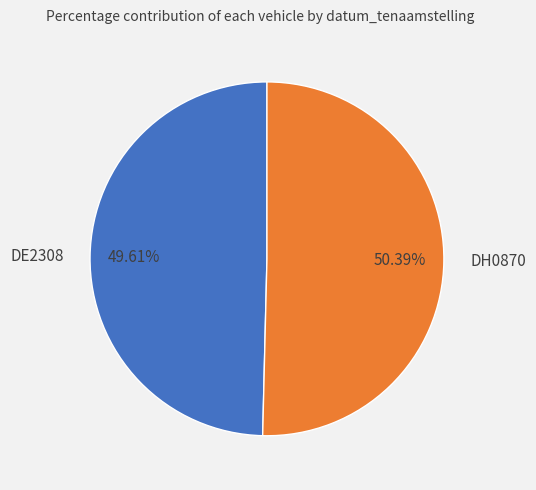

What portion of the pie excludes DH0870?

49.6%